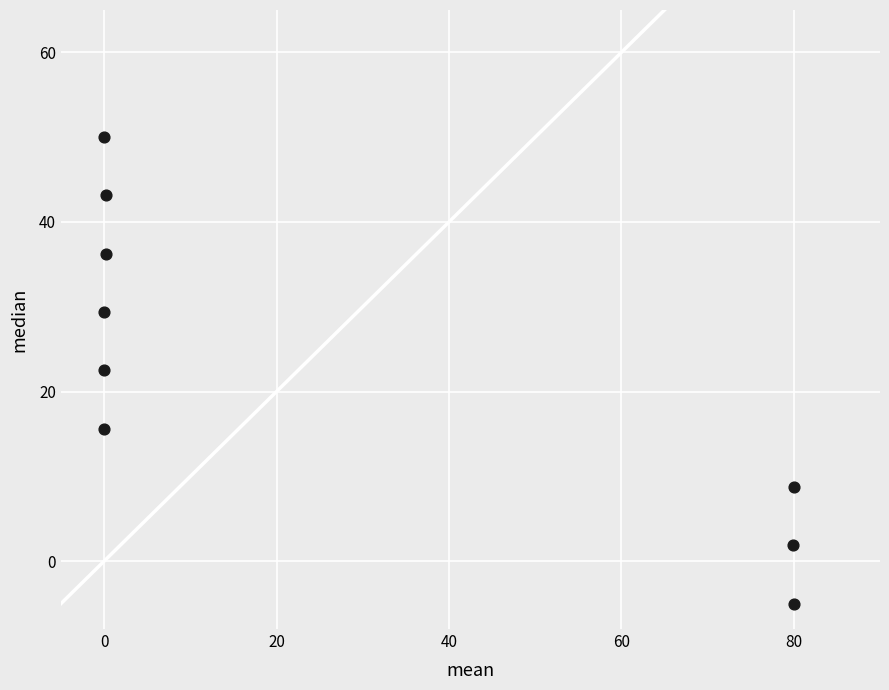

What is the range of X values (max minus min)?

80.0